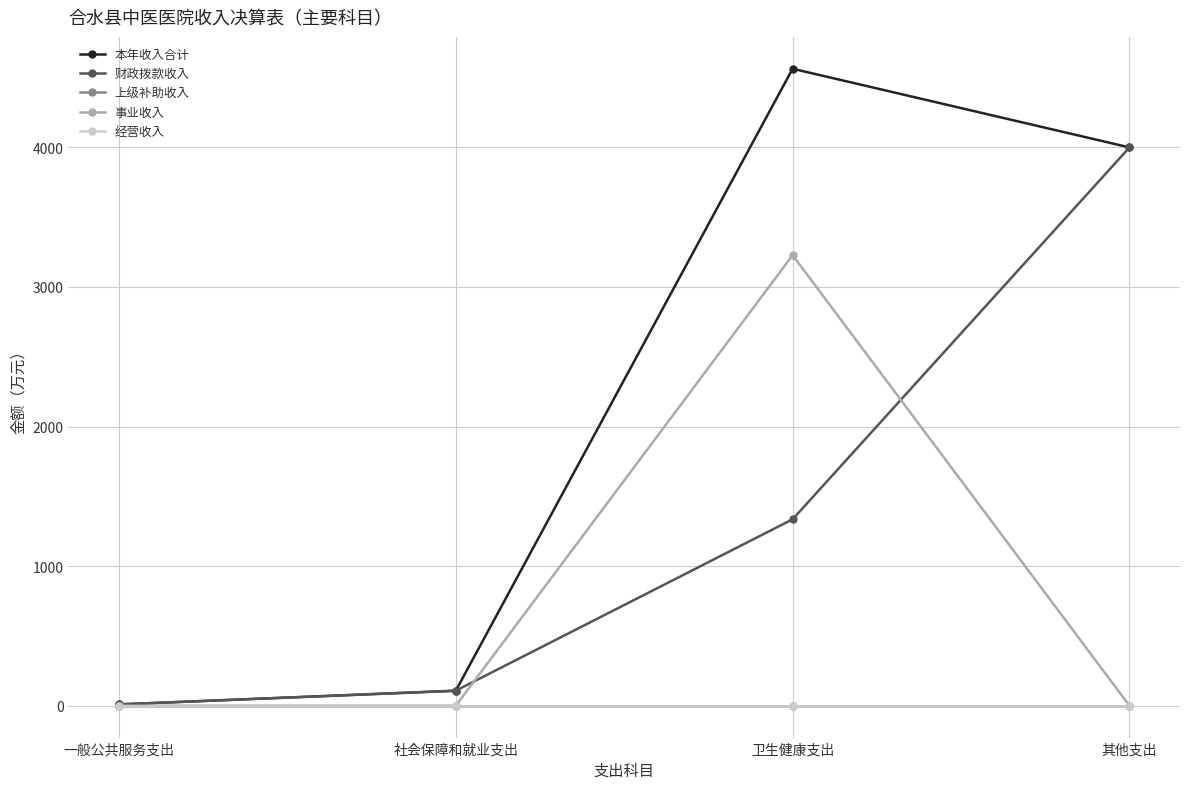

Is this an area chart (filled region under the line)?

No